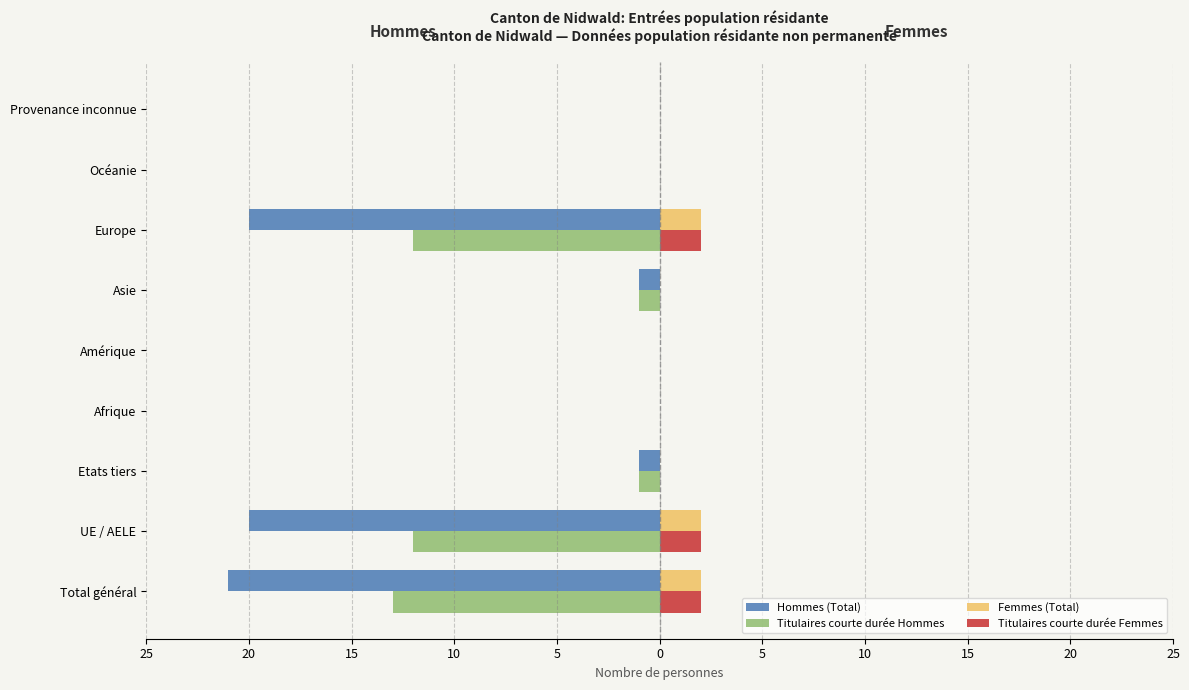

Which series has the largest range (max minus min)?

Hommes (Total)